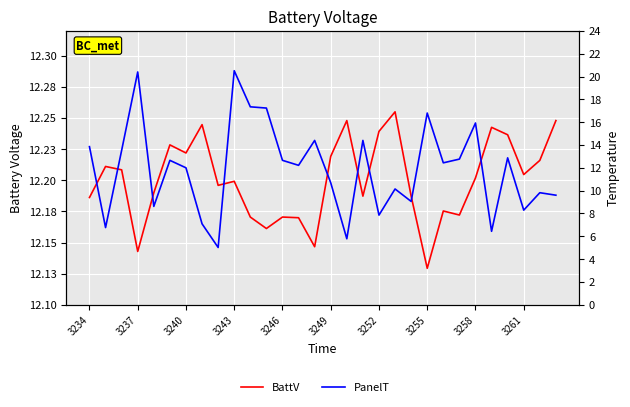

What is the sum of all BattV values?

366.0